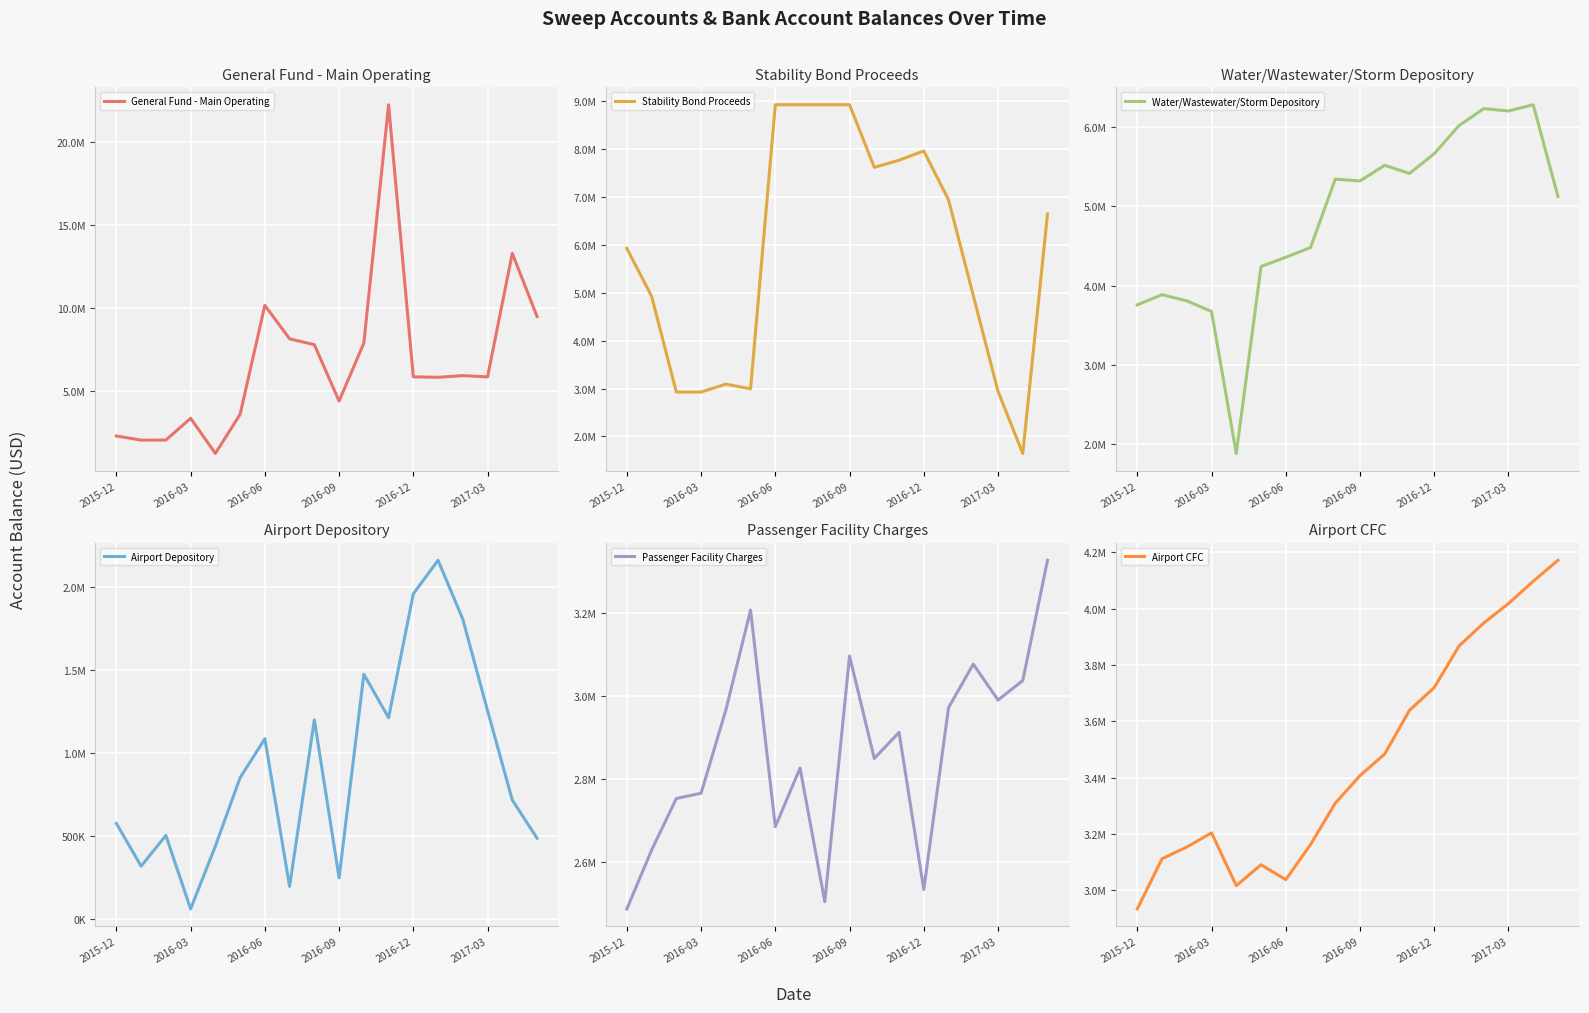

What are all the series names shown in the legend?

General Fund - Main Operating, Stability Bond Proceeds, Water/Wastewater/Storm Depository, Airport Depository, Passenger Facility Charges, Airport CFC